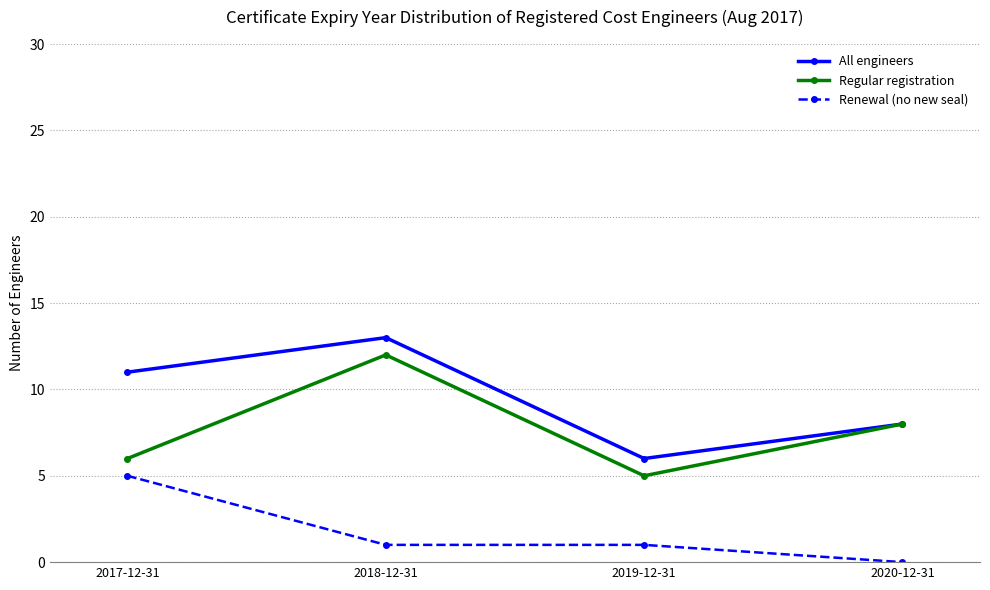

Is it true that All engineers equals 8 at 2020-12-31?

True